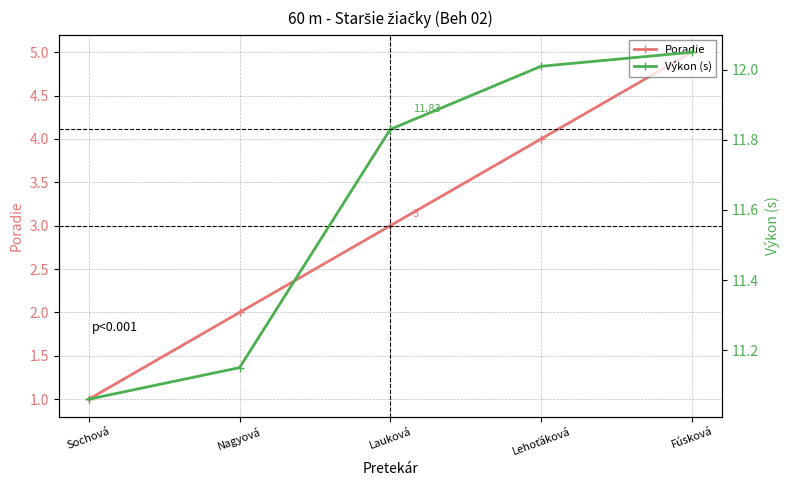

Rank the categories by Poradie value from lowest to highest.

Sochová, Nagyová, Lauková, Lehoťáková, Fúsková